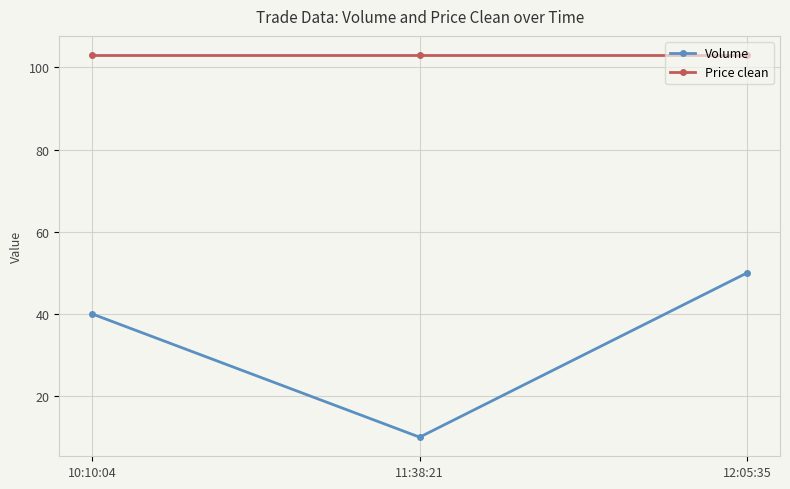

What are all the series names shown in the legend?

Volume, Price clean